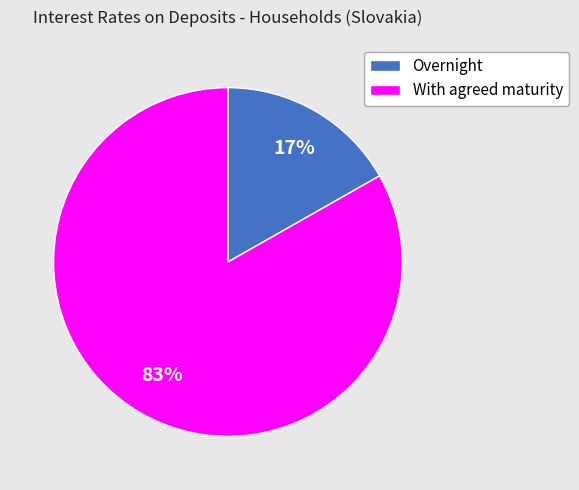

Rank the categories by value from lowest to highest.

Overnight, With agreed maturity